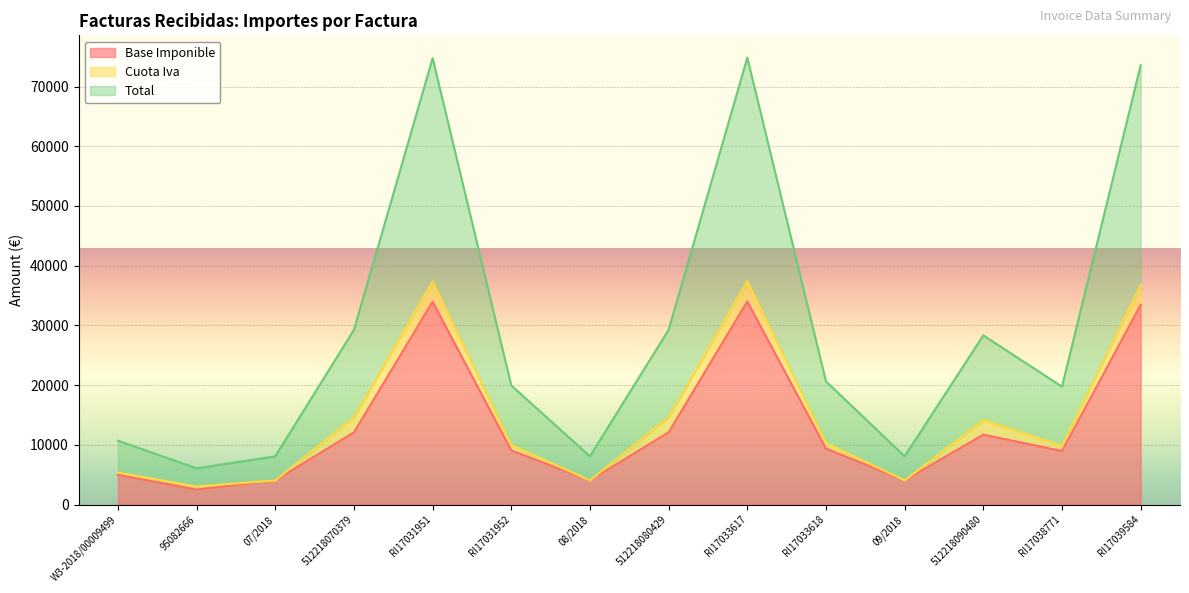

What is the sum of all Base Imponible values?

184362.2